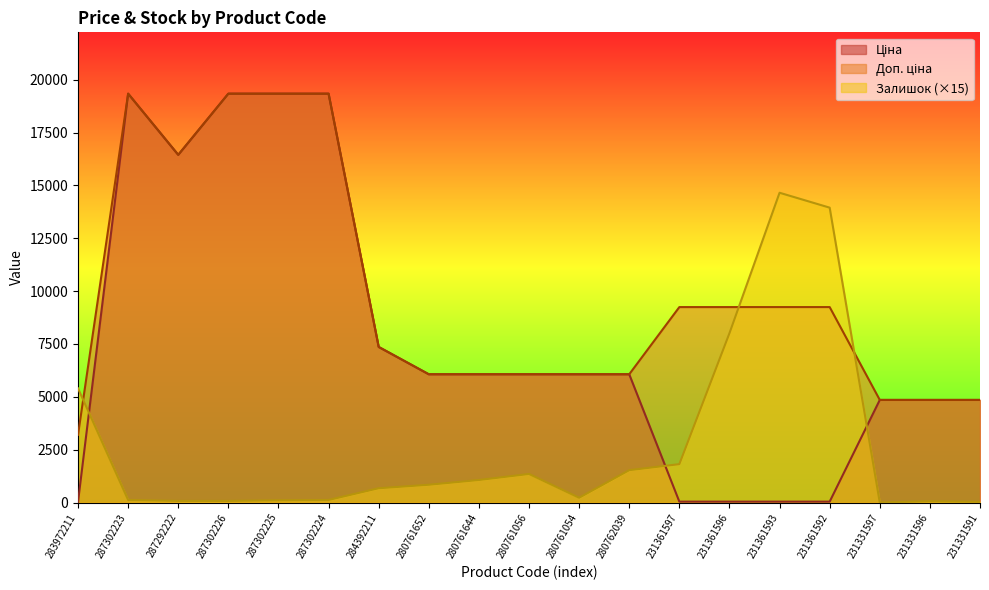

Which category has the lowest value in the Доп. ціна series?

283972211